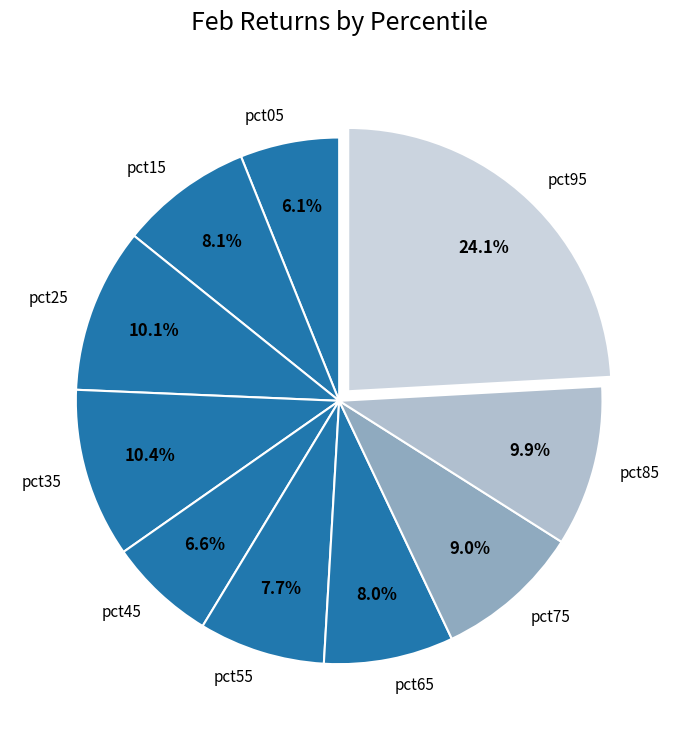

What percentage is the pct25 slice, to the nearest percent?

10%